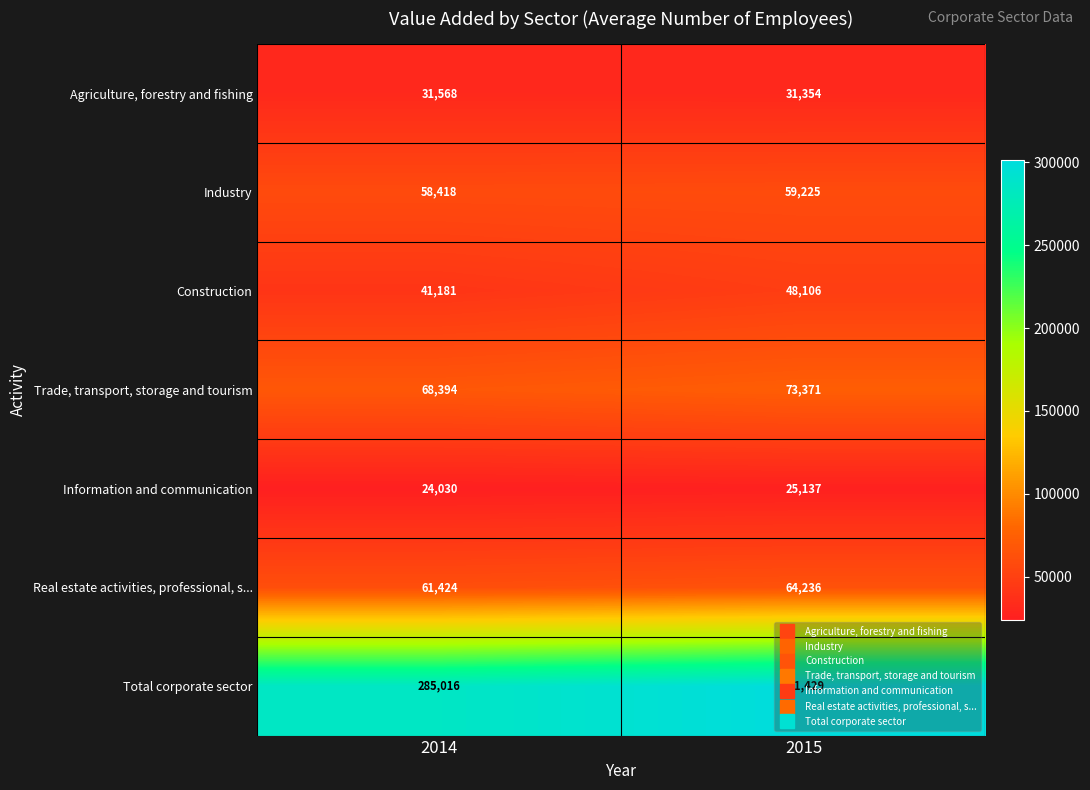

Where is Industry nearest to the value 58821?

2014